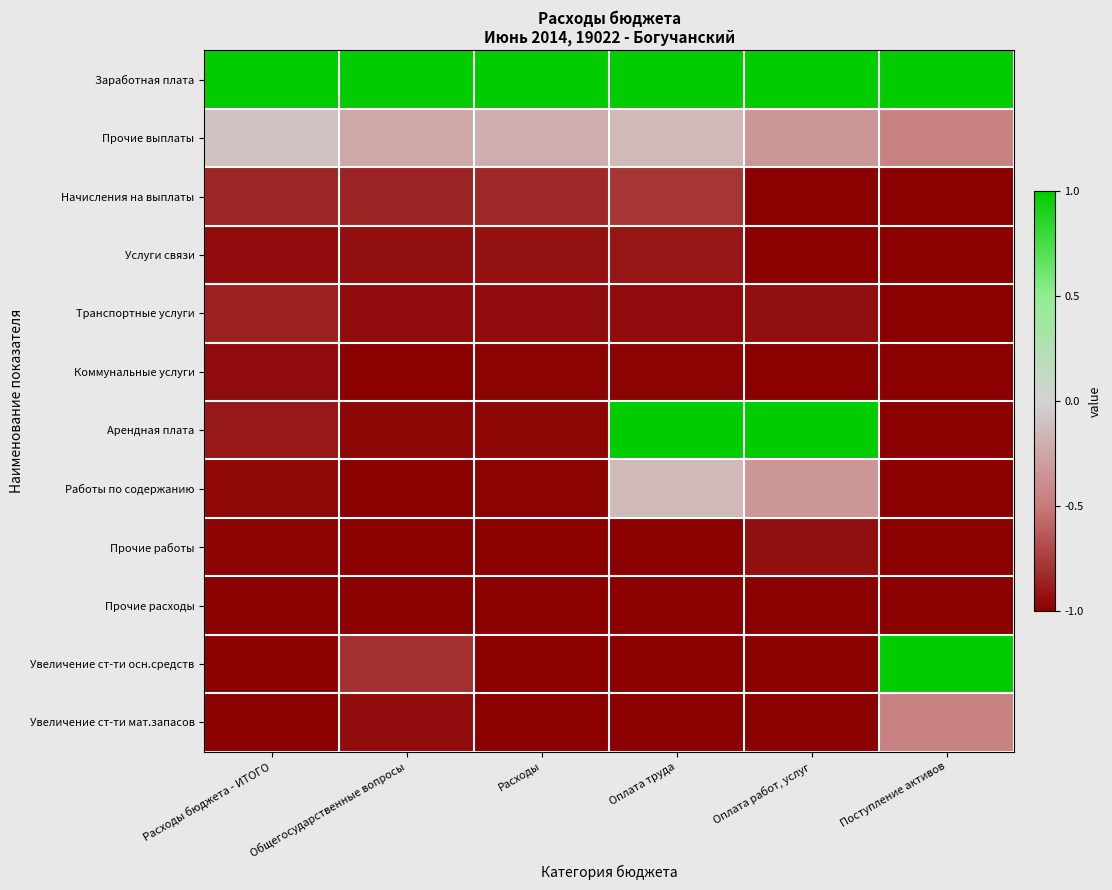

Which series has the largest range (max minus min)?

Арендная плата